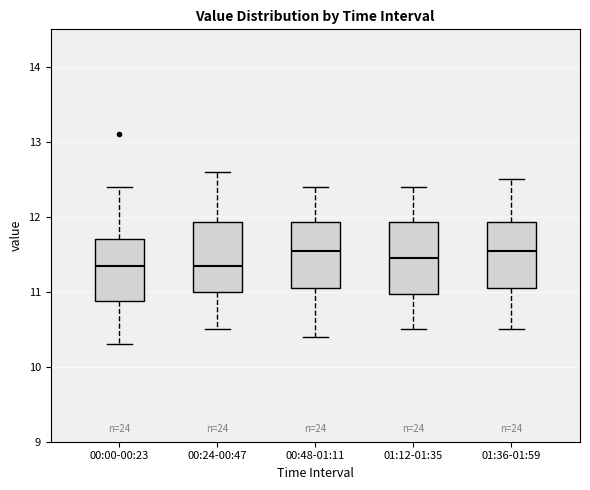

Where is the lower edge of the box for 01:12-01:35 on the y-axis? The values are not printed on the chart, so give them approximately, as read against the axis.

11.0